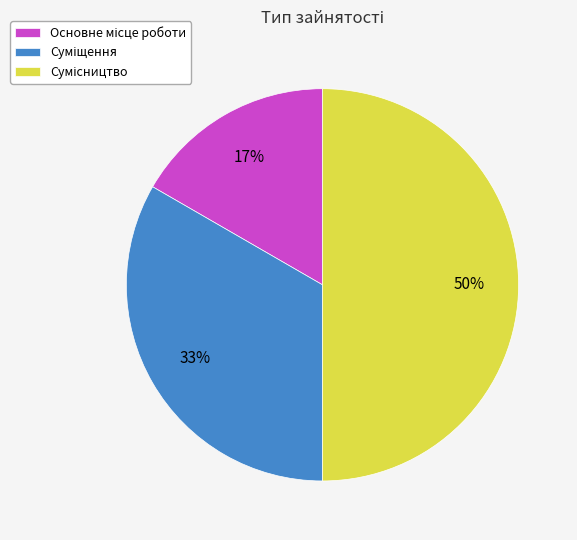

Count the number of slices in the pie.

3